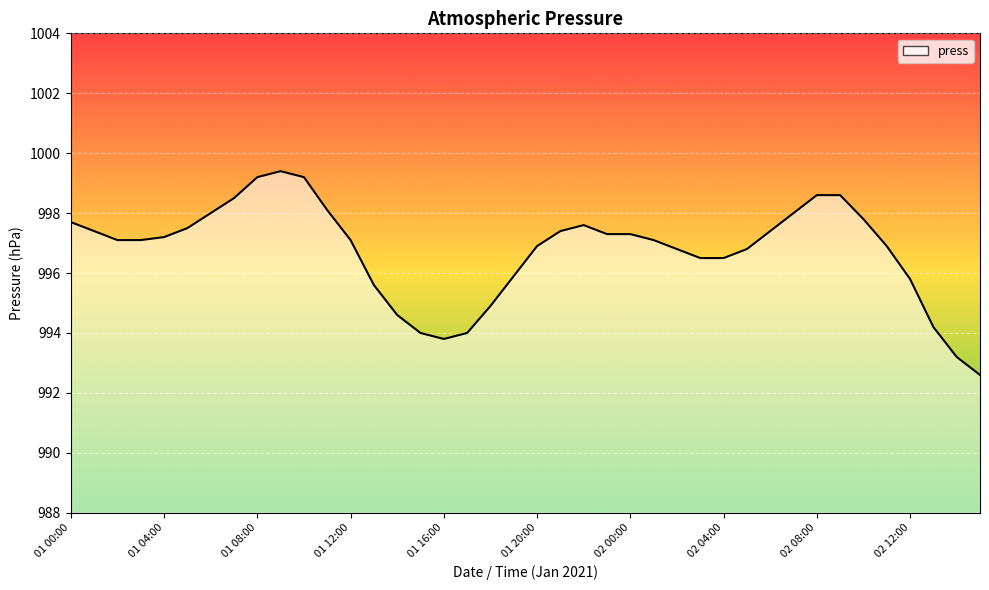

How many lines are shown in the chart?

1